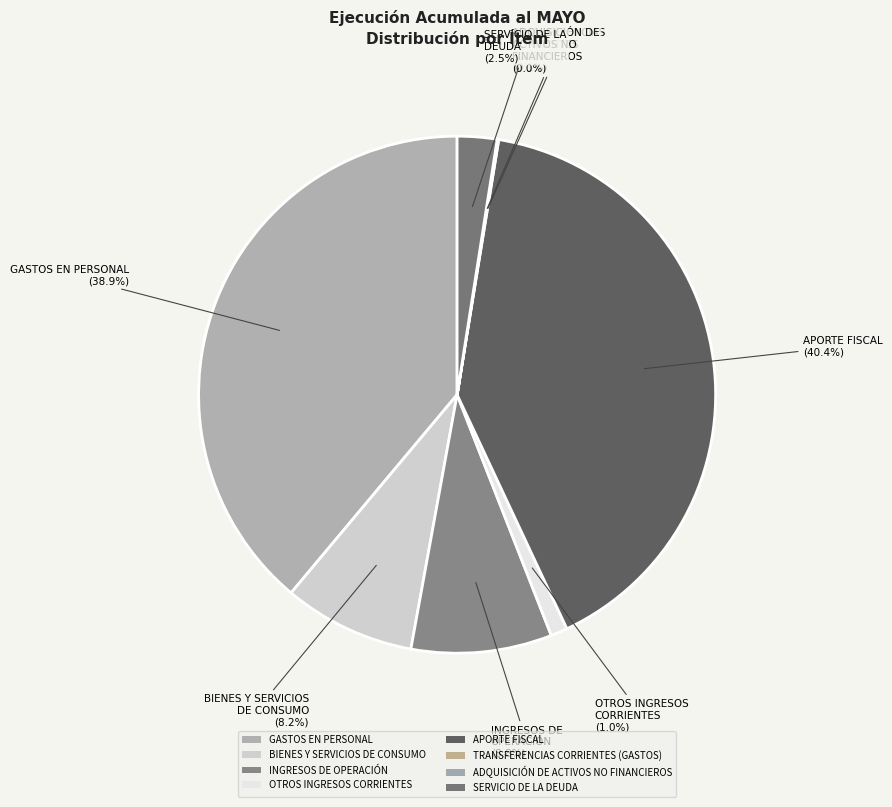

What percentage is the GASTOS EN PERSONAL slice, to the nearest percent?

39%